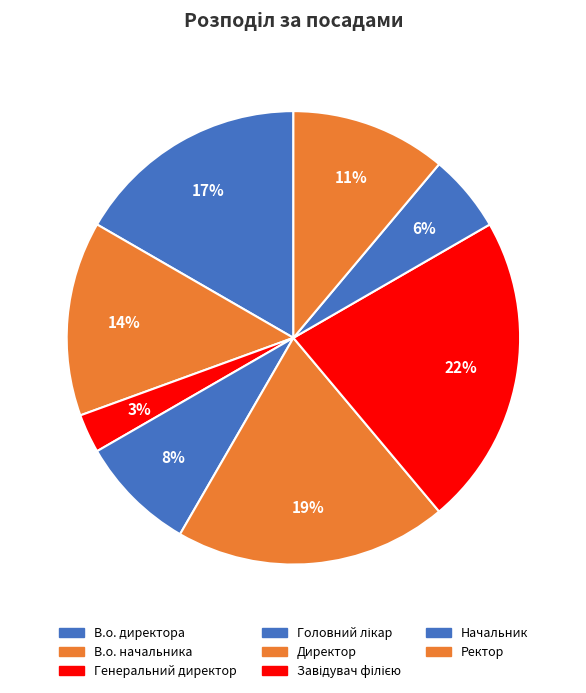

Which category has the biggest portion of the pie?

Завідувач філією